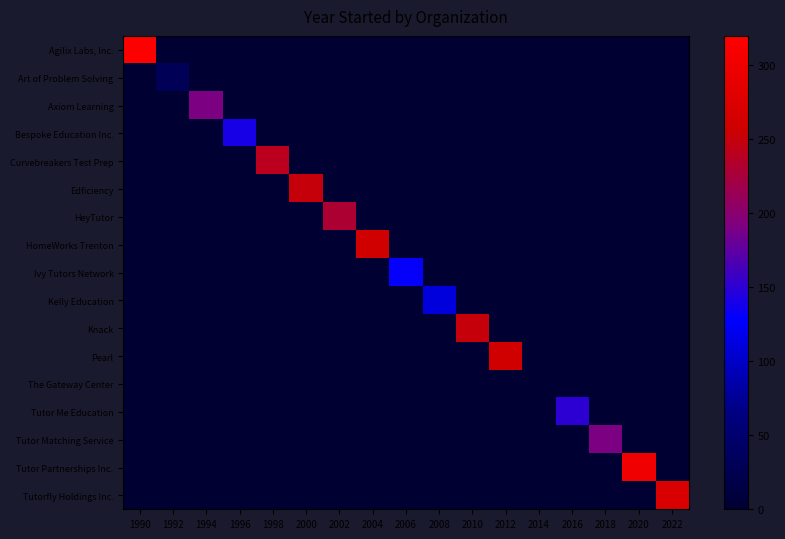

Count the number of data series in this chart.

17